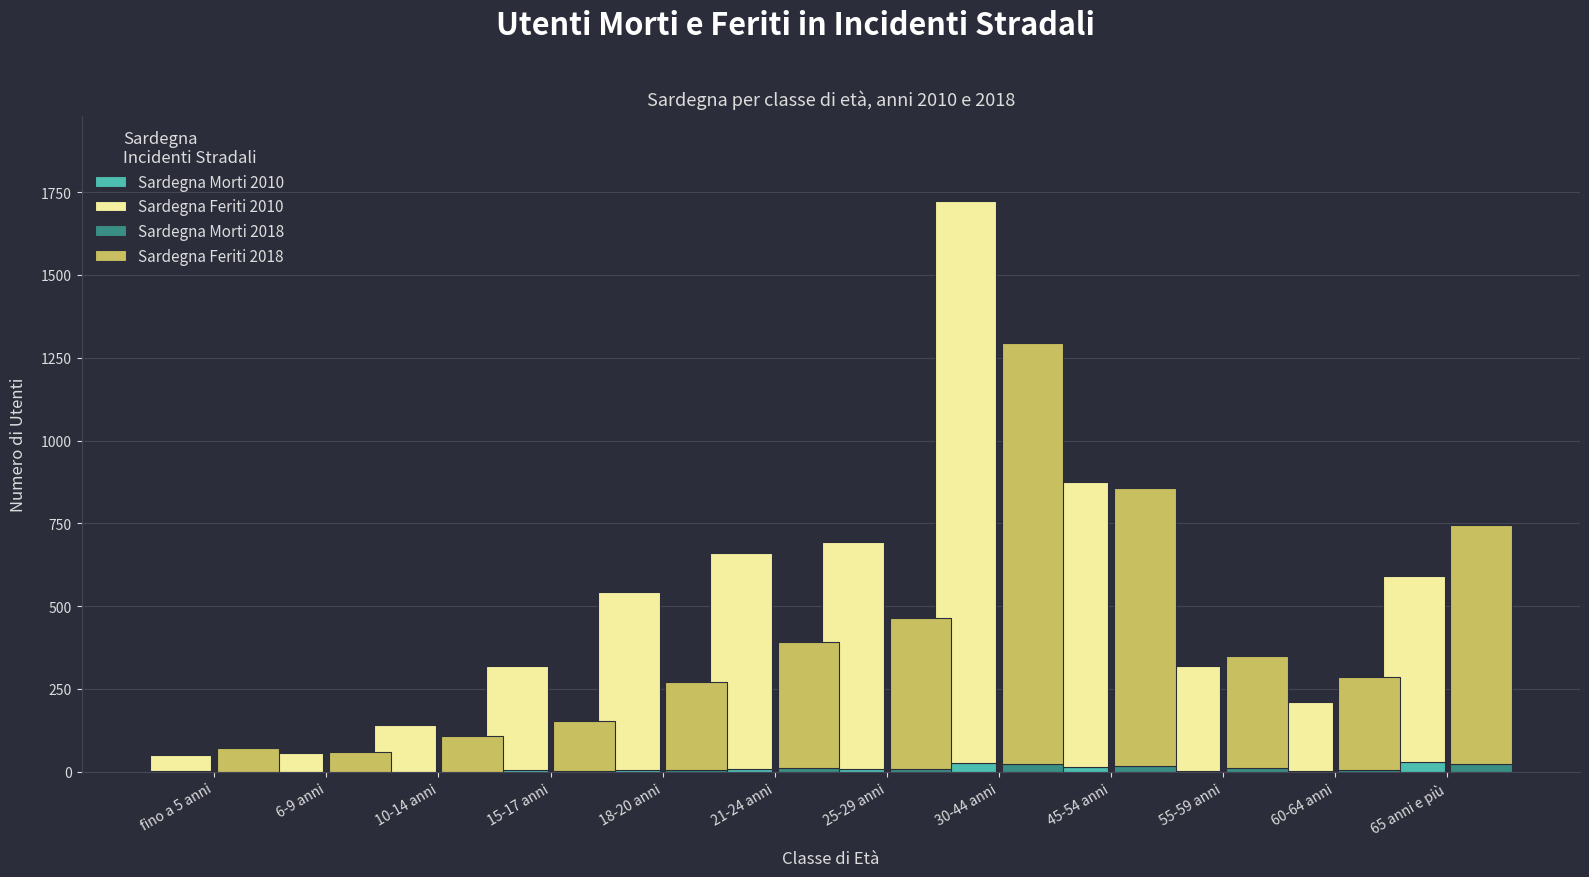

Which series has the largest range (max minus min)?

Sardegna Feriti 2010